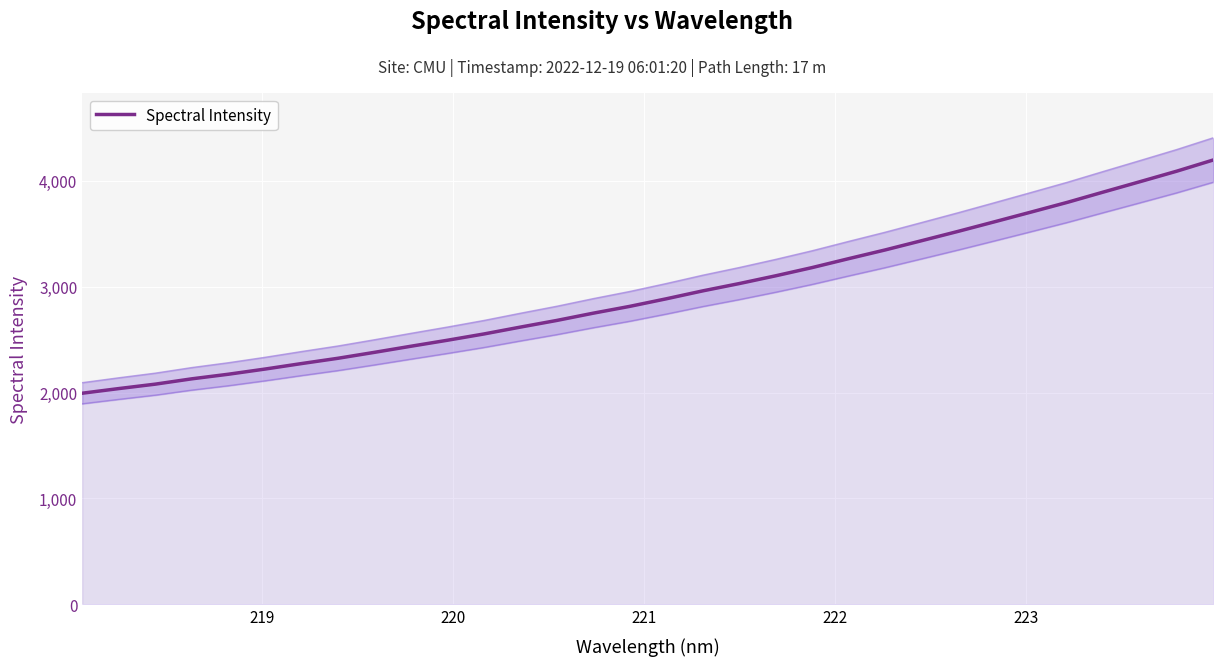

What is the maximum value shown in the chart?

4195.4